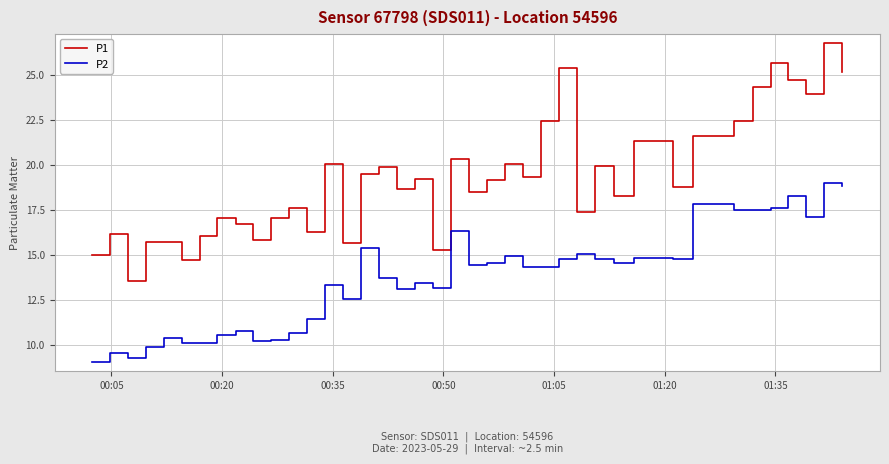

True or false: P1 and P2 cross at least once.

False